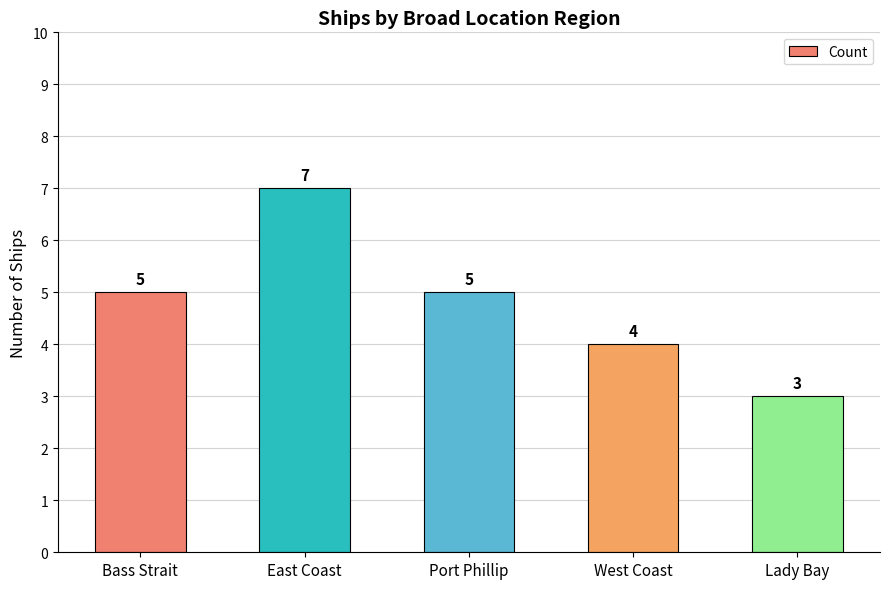

Reading left to right, extract all data points from this chart.

5	7	5	4	3